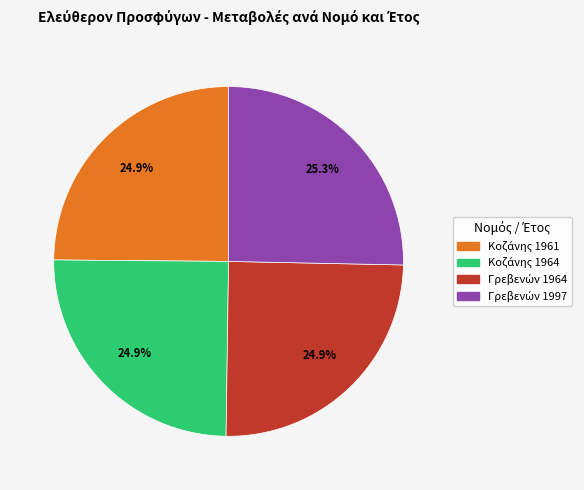

Does any single category account for the majority?

No